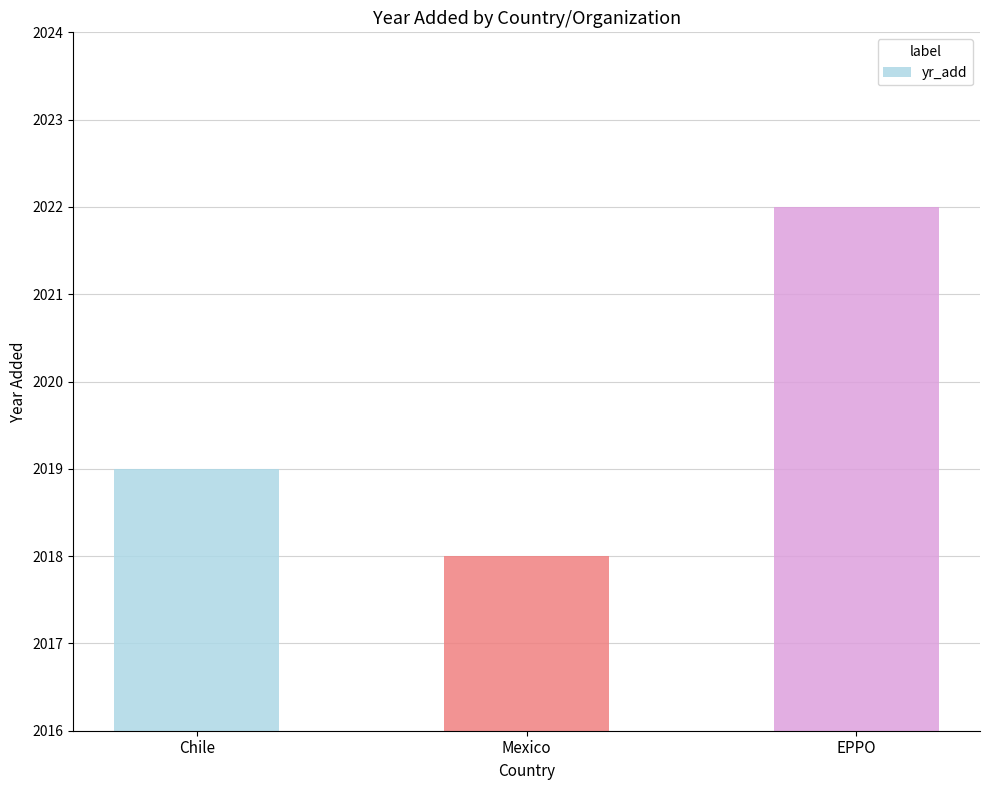

What is the change in value from Mexico to EPPO?

+4